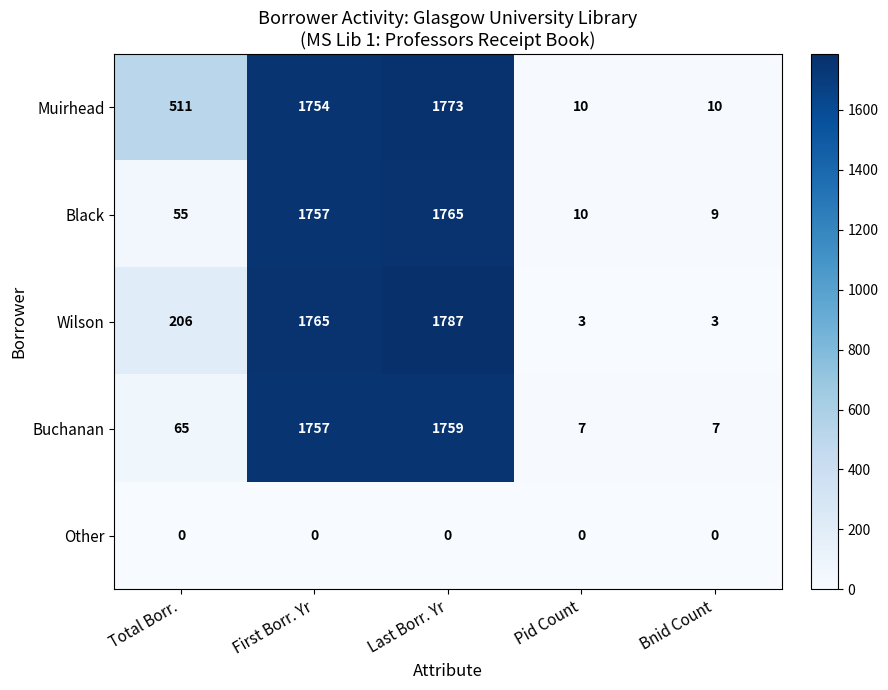

Reading left to right, transcribe all the data shown in this chart.

Muirhead: 511	1754	1773	10	10
Black: 55	1757	1765	10	9
Wilson: 206	1765	1787	3	3
Buchanan: 65	1757	1759	7	7
Other: 0	0	0	0	0